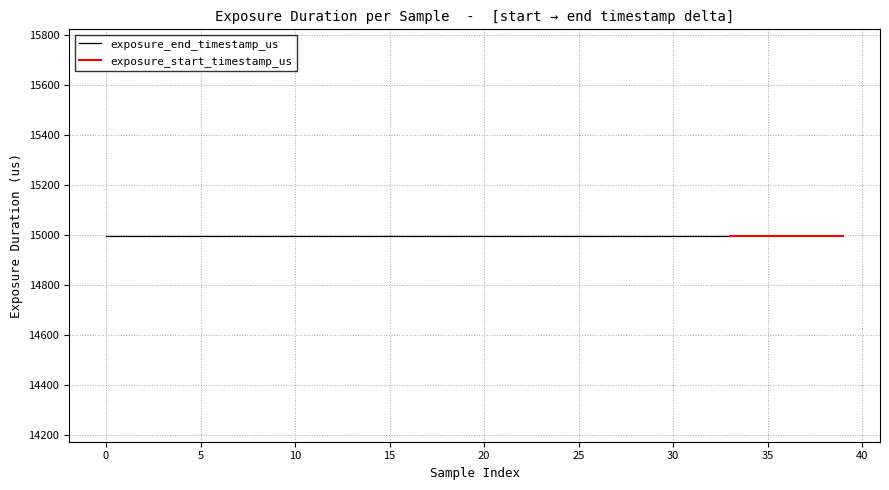

True or false: exposure_start_timestamp_us and exposure_end_timestamp_us intersect in this chart.

False